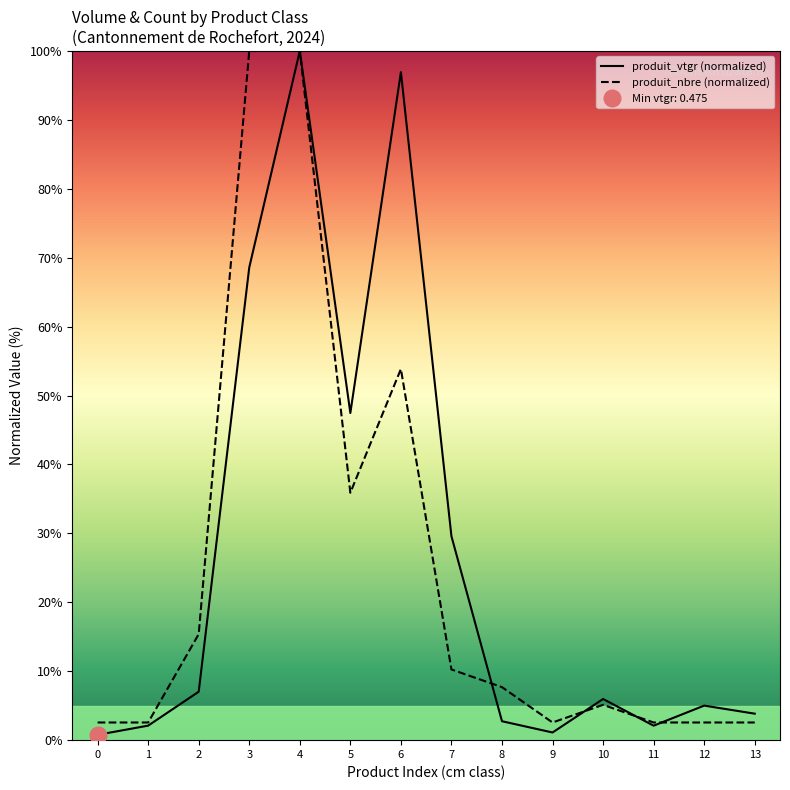

Which series has the widest spread of values?

produit_vtgr (normalized)